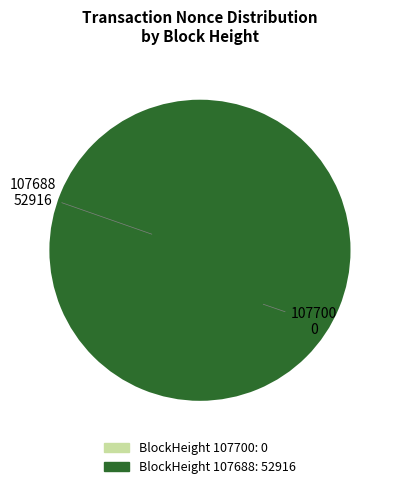

Combined, do 107688 and 107700 account for over 50%?

Yes